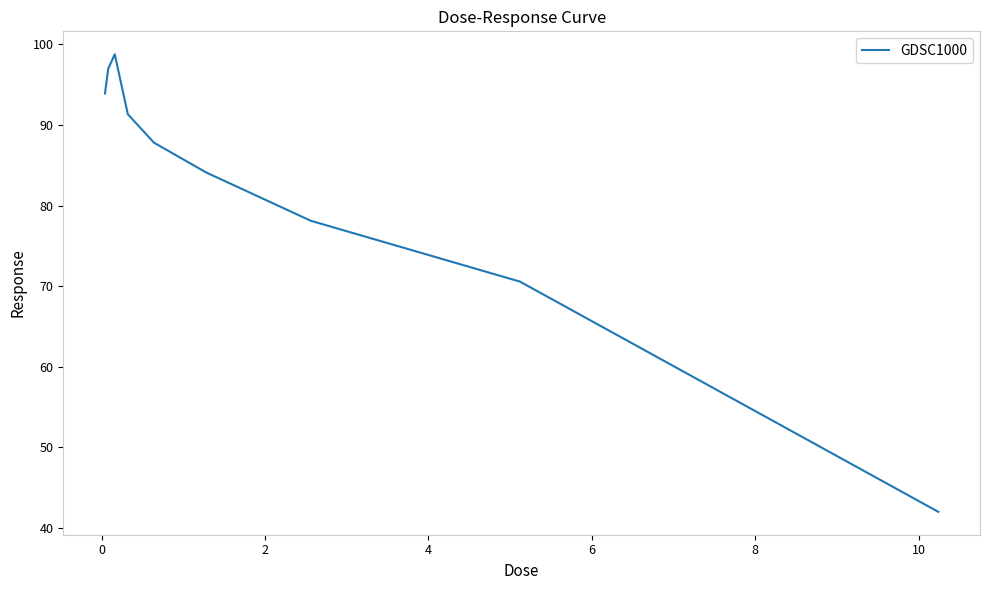

Does the chart have visible grid lines?

No